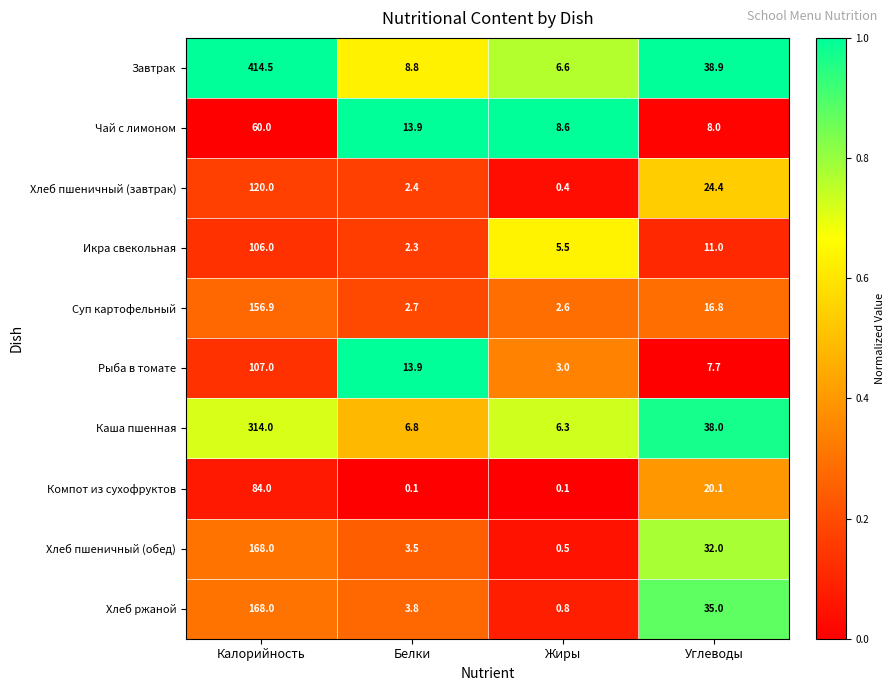

Read the Хлеб пшеничный (обед) value at Углеводы.

32.0